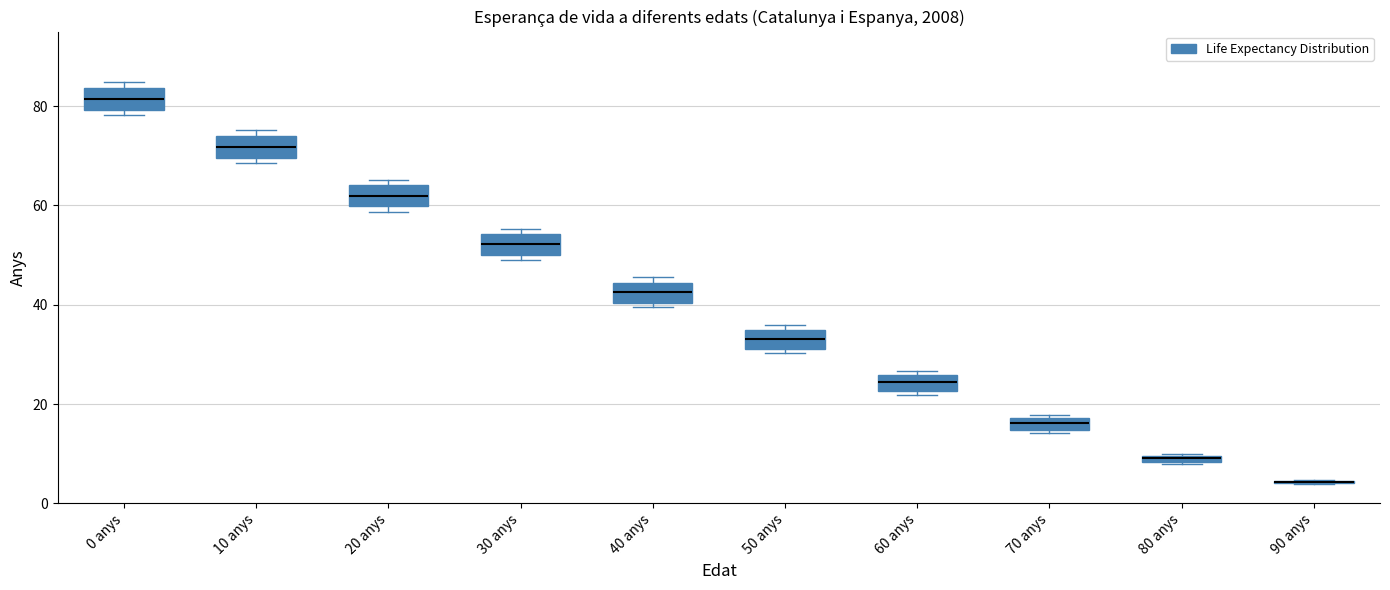

Where is the upper edge of the box for 50 anys on the y-axis? The values are not printed on the chart, so give them approximately, as read against the axis.

34